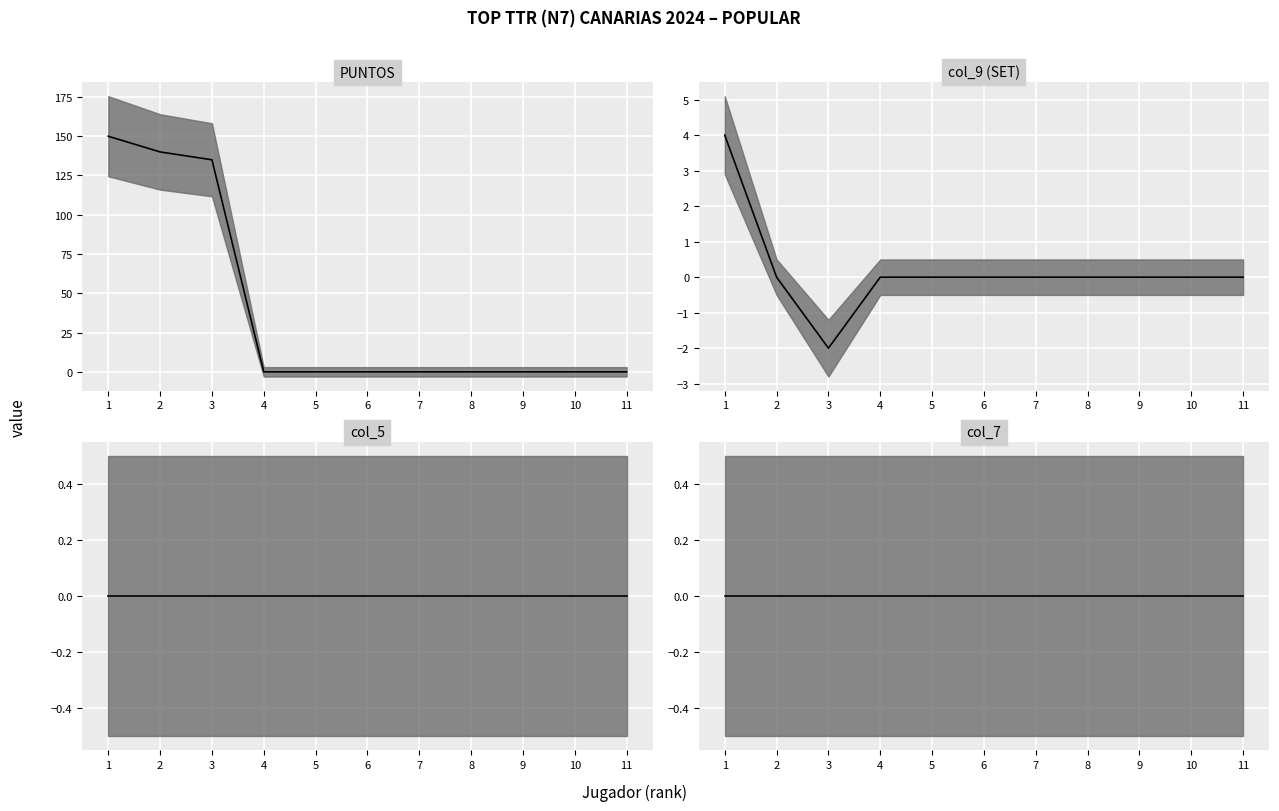

True or false: col_5 median and PUNTOS median cross at least once.

False